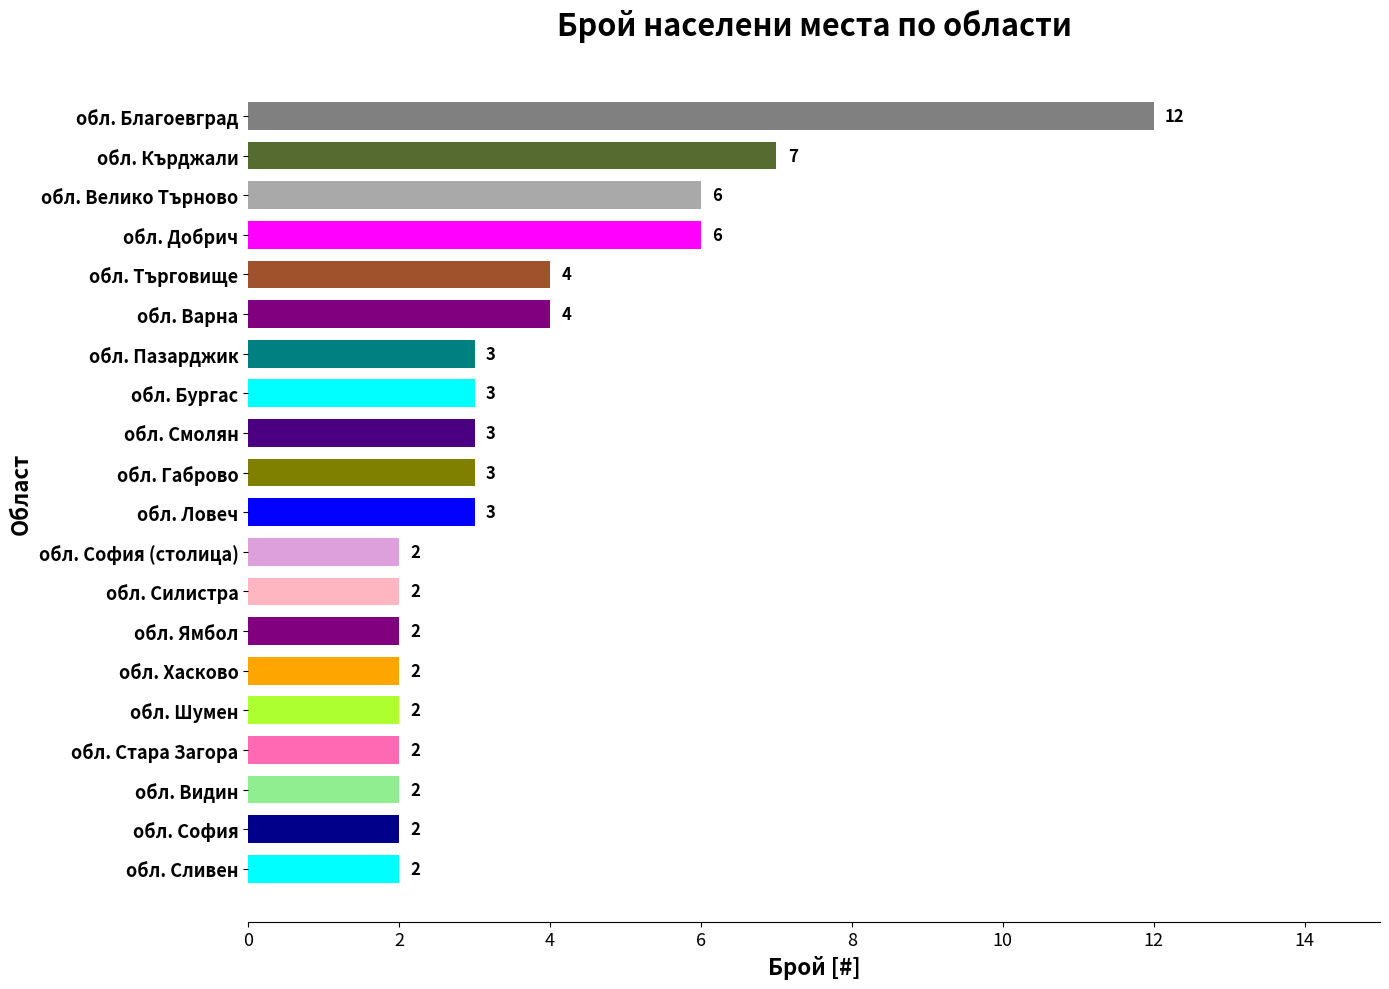

Reading bottom to top, transcribe all the data shown in this chart.

2	2	2	2	2	2	2	2	2	3	3	3	3	3	4	4	6	6	7	12